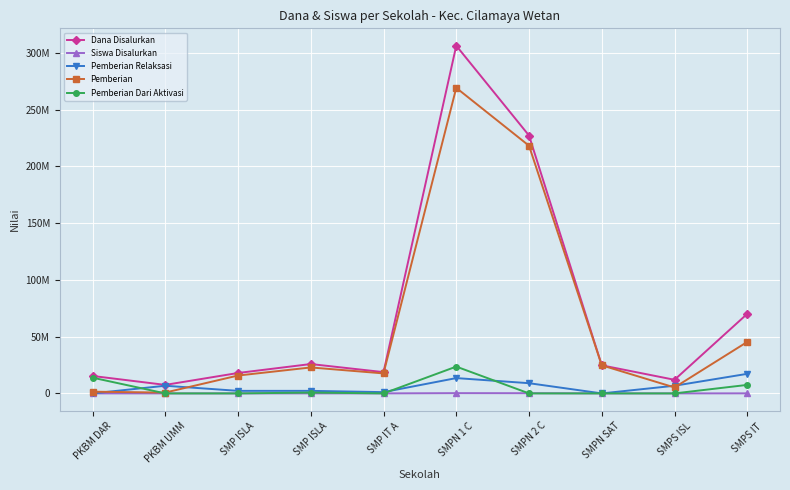

What is the difference between the maximum and second lowest values in the Pemberian Dari Aktivasi series?

23625000